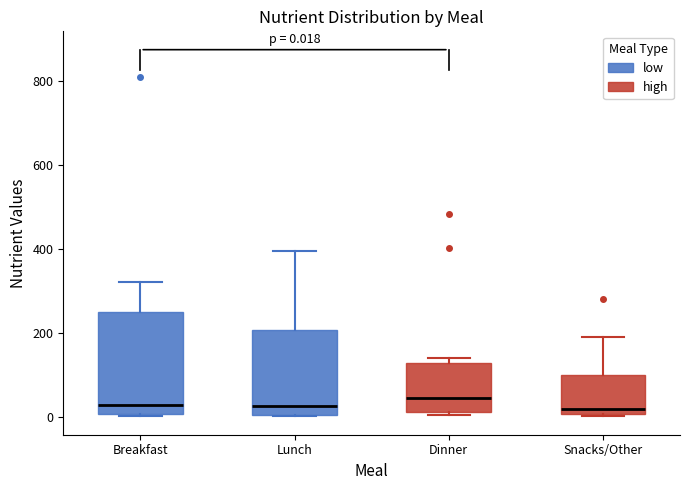

Comparing the boxes themselves (not the whiskers), which one is the tallest?

Breakfast